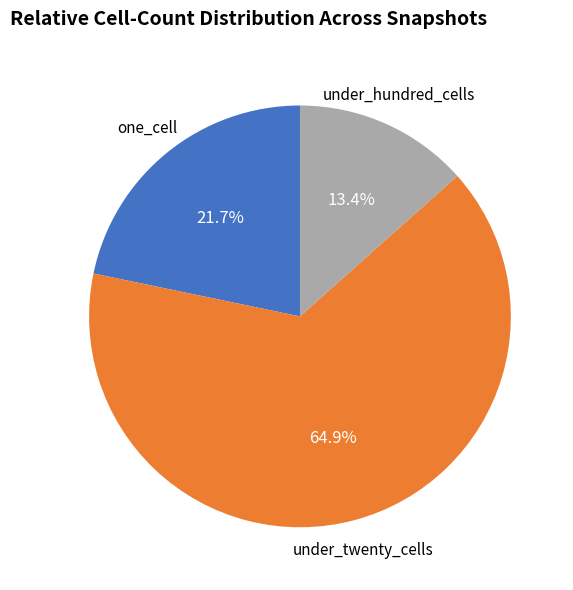

Which category has the biggest portion of the pie?

under_twenty_cells